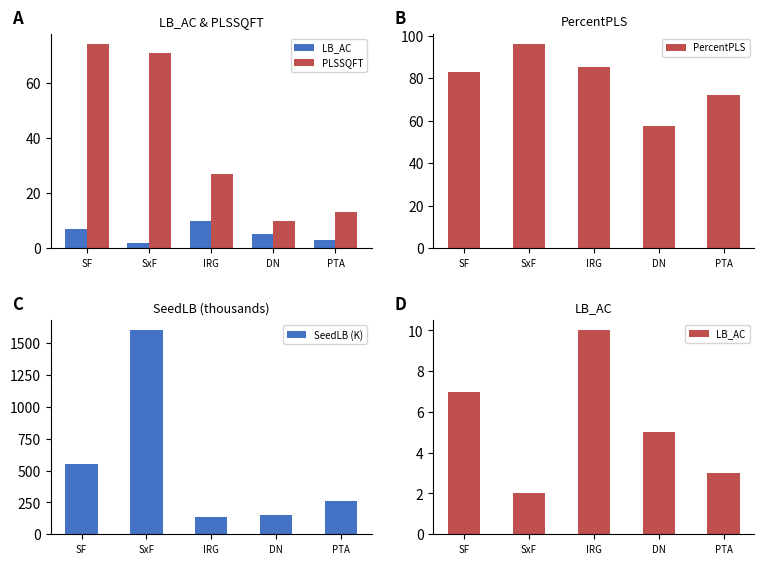

What is the label of the 3rd bar from the left?

IRG